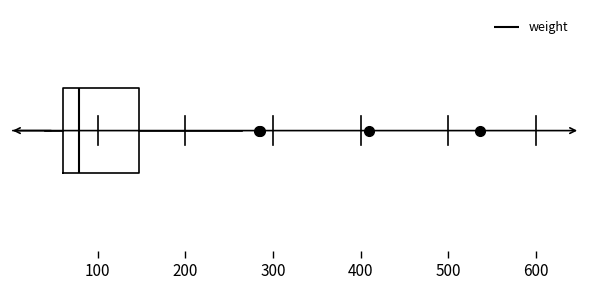

Transcribe this box plot: give where the median line is, the range the box spans, and where the two whiskers end, as read against the x-axis. The values are not printed on the chart, so give them approximately, as read against the axis.

median 80, box 60 to 150, whiskers 40 to 260